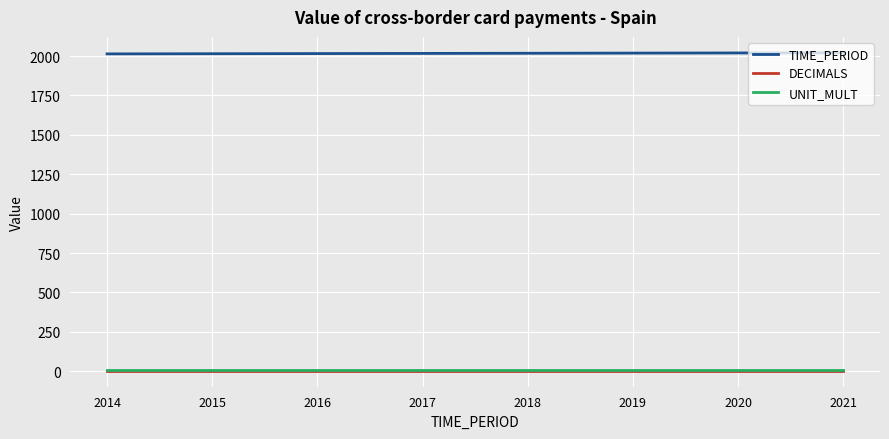

True or false: TIME_PERIOD and DECIMALS intersect in this chart.

False